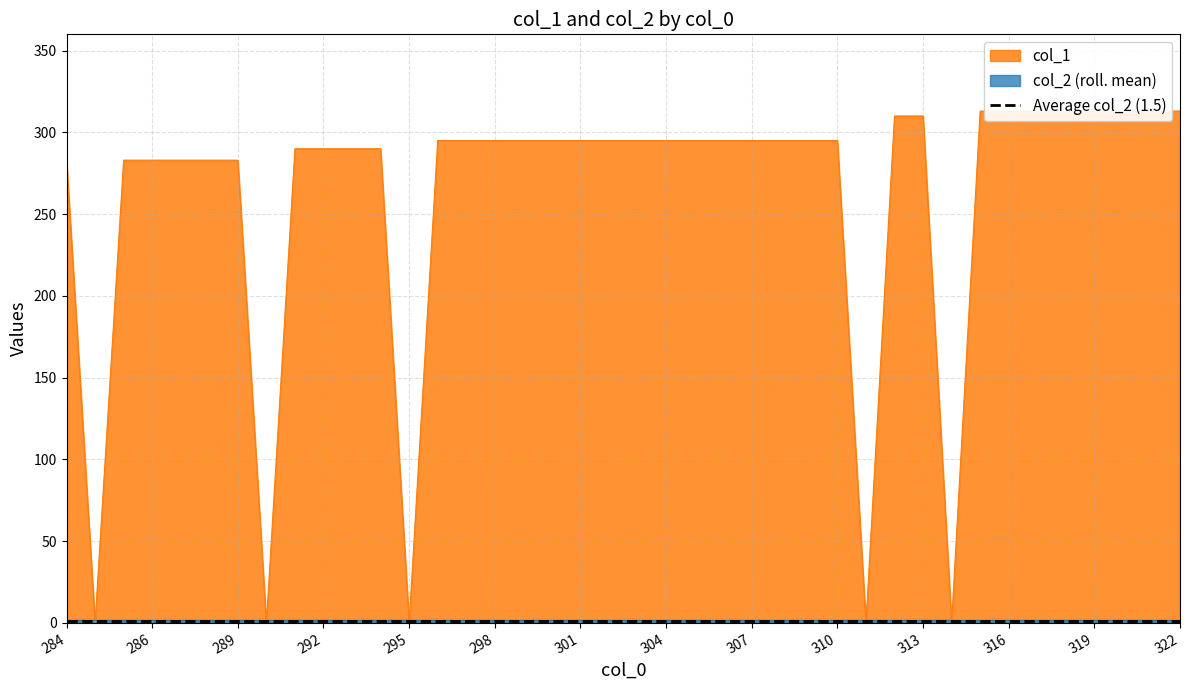

What is the difference between the maximum and minimum values?

313